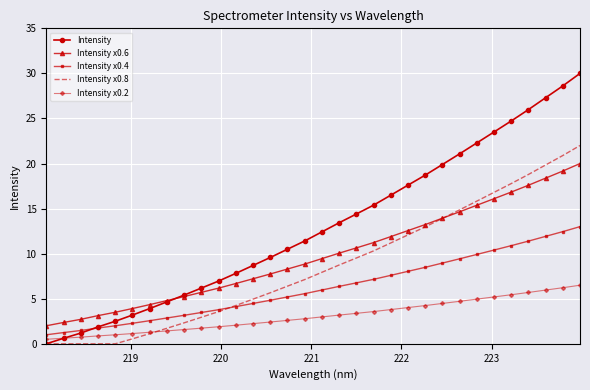

Rank the series by their maximum value, from highest to lowest.

Intensity, Intensity x0.8, Intensity x0.6, Intensity x0.4, Intensity x0.2